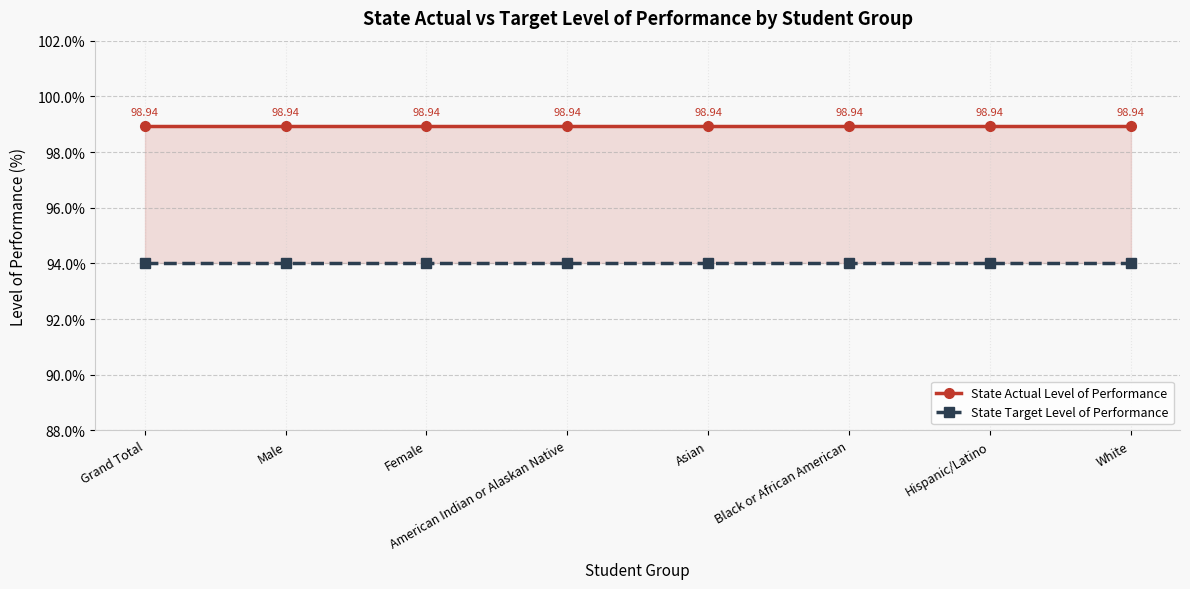

List the series in order of their peak value, highest first.

State Actual Level of Performance, State Target Level of Performance